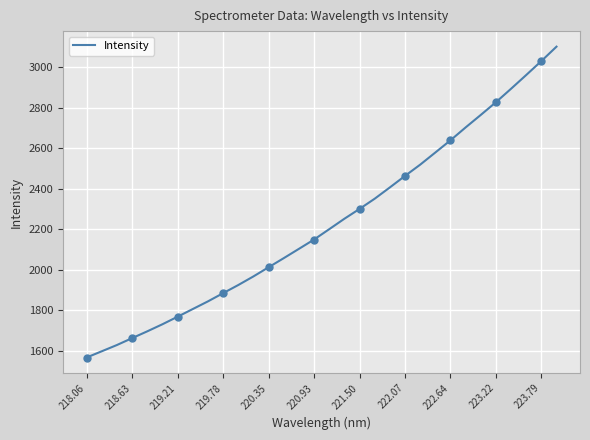

True or false: Intensity has a value of 2462.6 at 222.07.

True